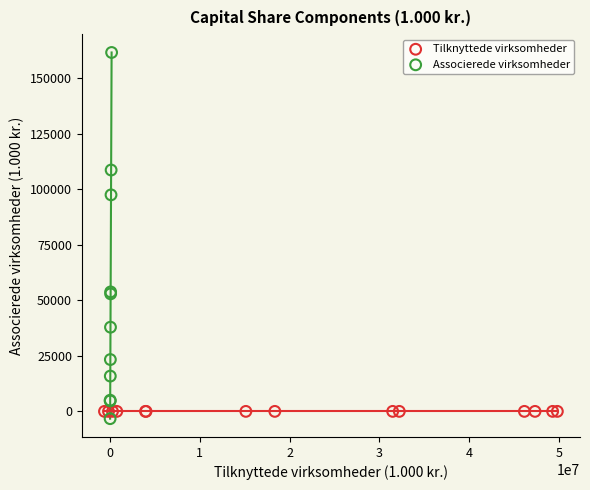

What are all the series names shown in the legend?

Tilknyttede virksomheder, Associerede virksomheder